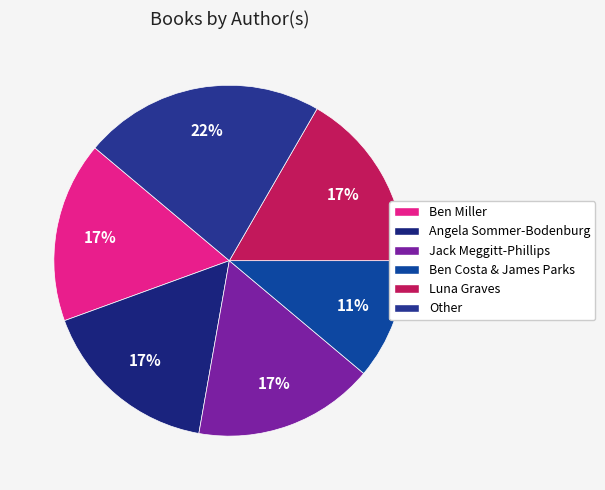

Do Ben Costa & James Parks and Jack Meggitt-Phillips together represent more than half of the pie?

No